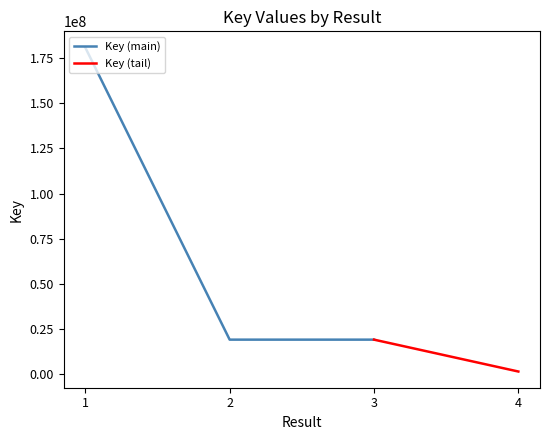

At which label does the data first exceed 19146170?

1